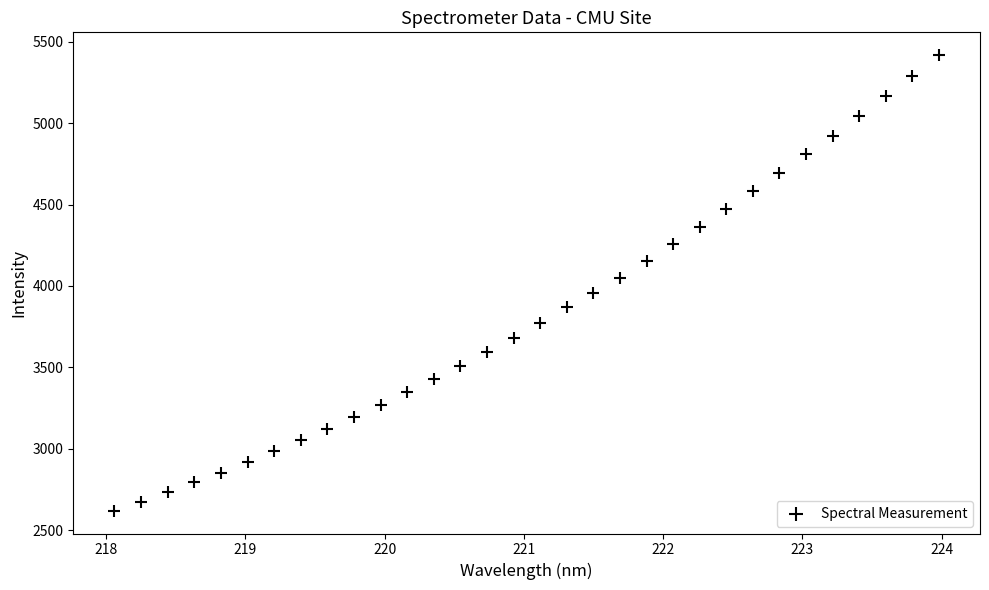

What is the range of X values (max minus min)?

5.9